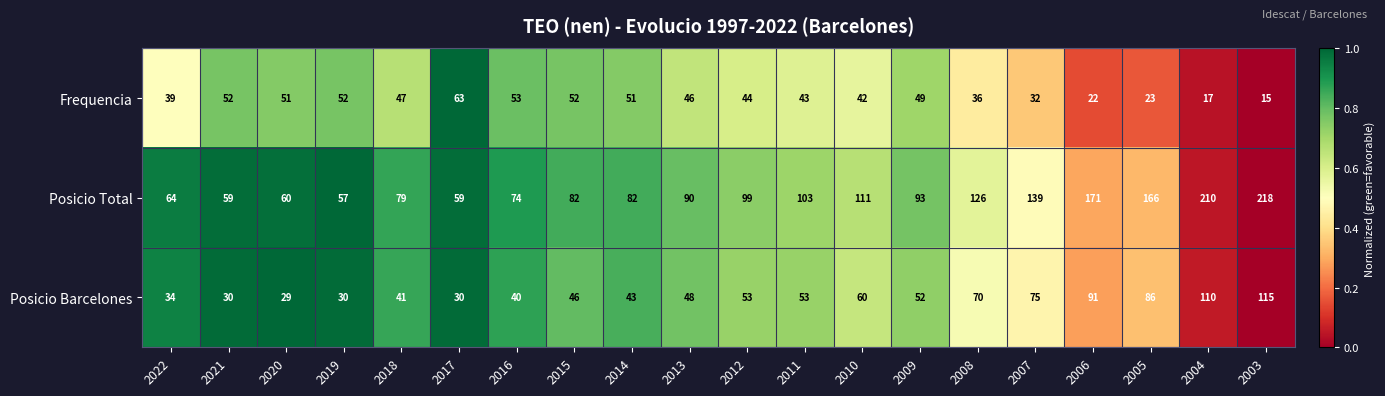

Which label corresponds to the smallest value in the chart?

2003